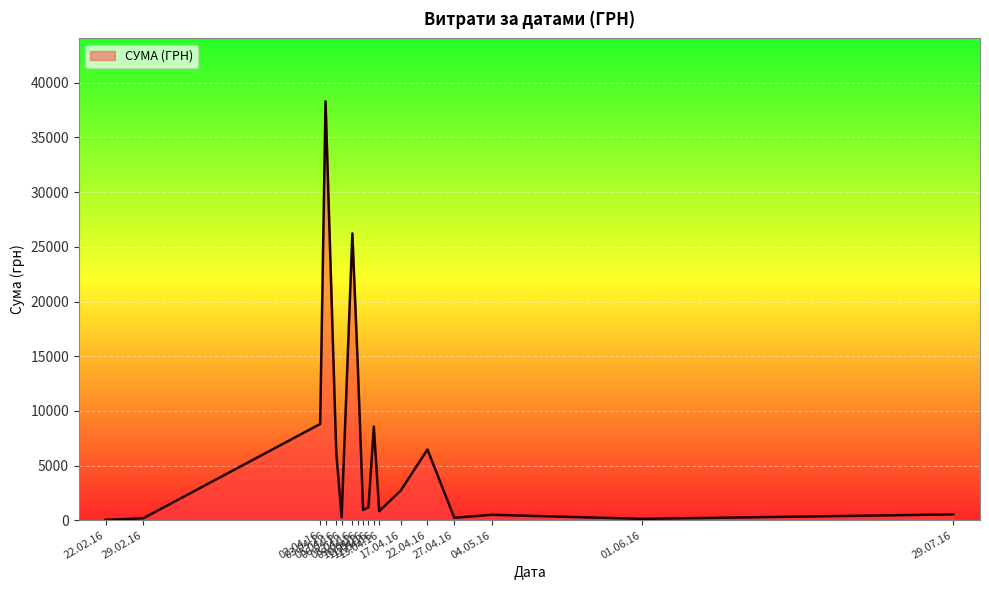

What is the maximum value shown in the chart?

38303.0